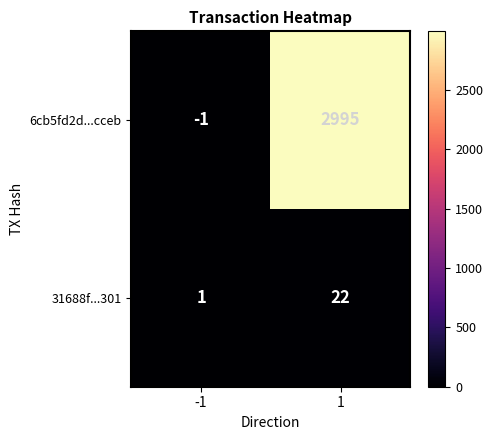

What is the average value of the 31688f...301 series?

12